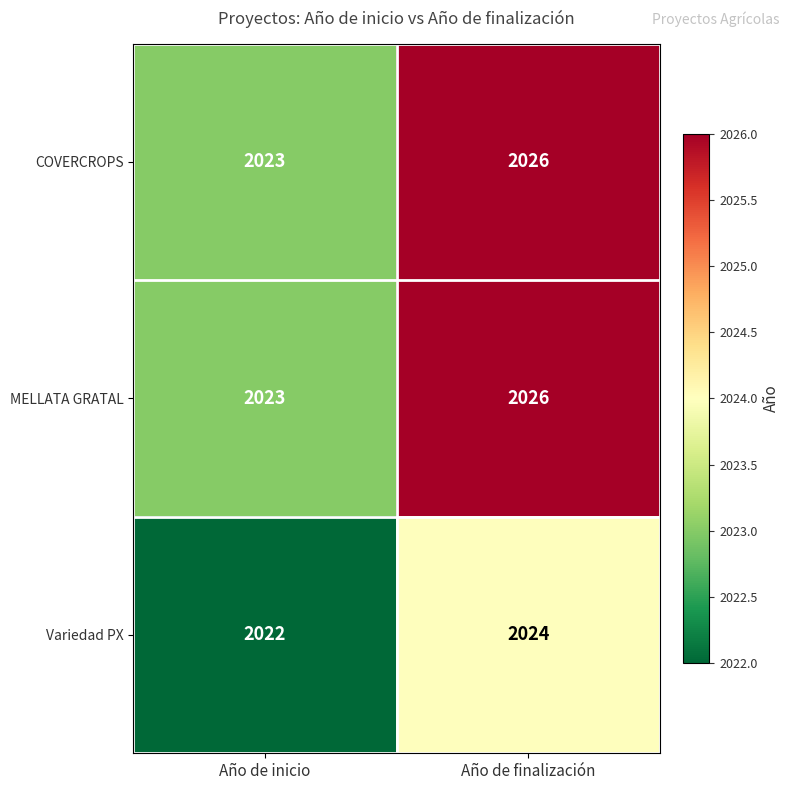

What is the difference between the COVERCROPS values at Año de finalización and Año de inicio?

3